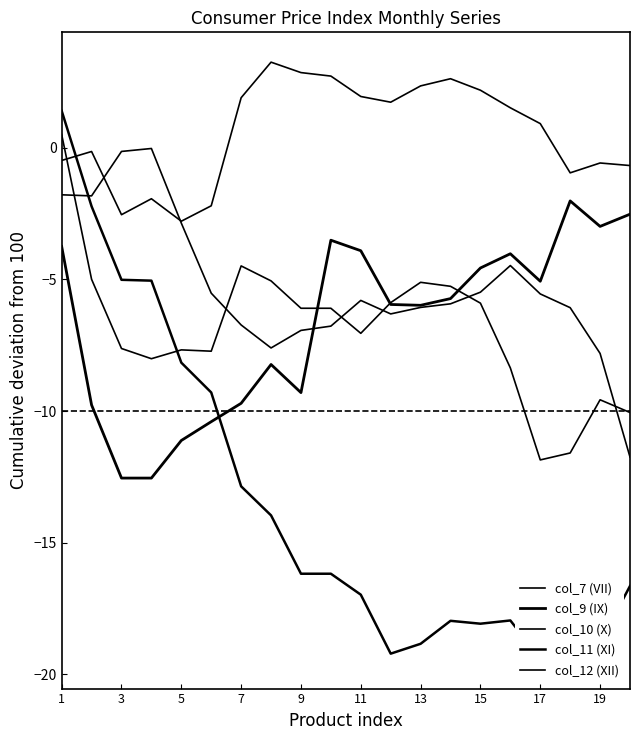

What is the difference between the second highest and minimum values in the col_7 (VII) series?

7.4